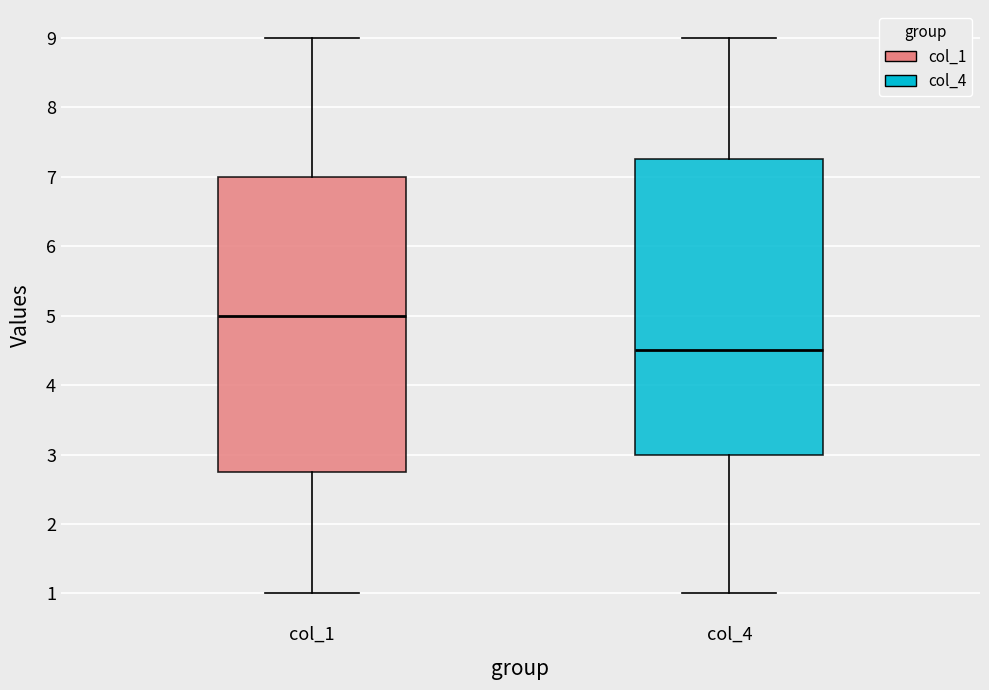

Which box has the highest median line?

col_1